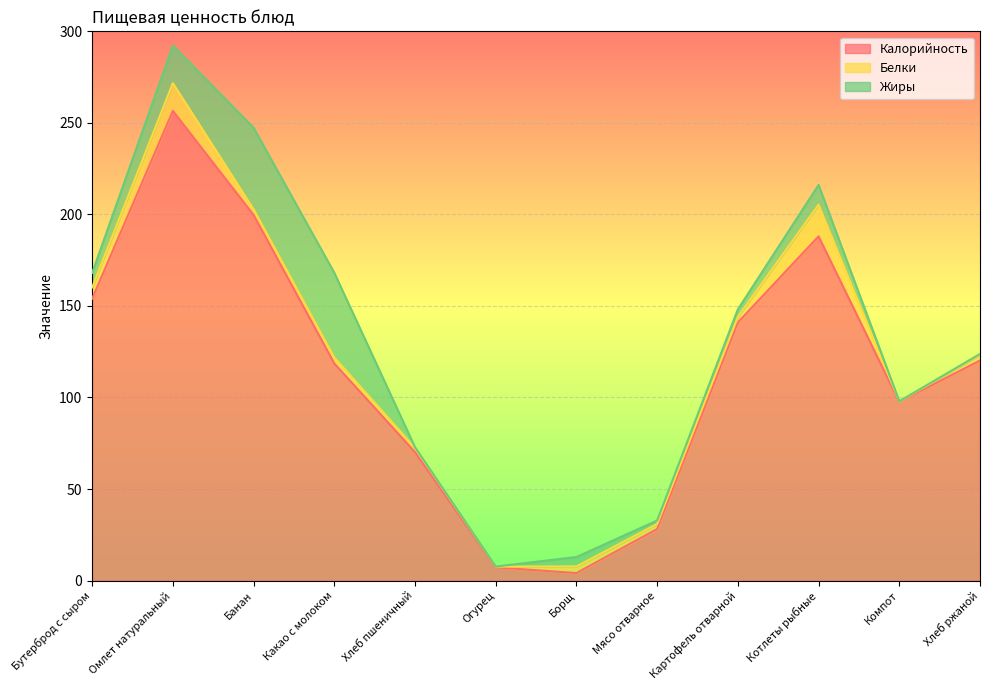

Which category has the highest value in the Жиры series?

Какао с молоком